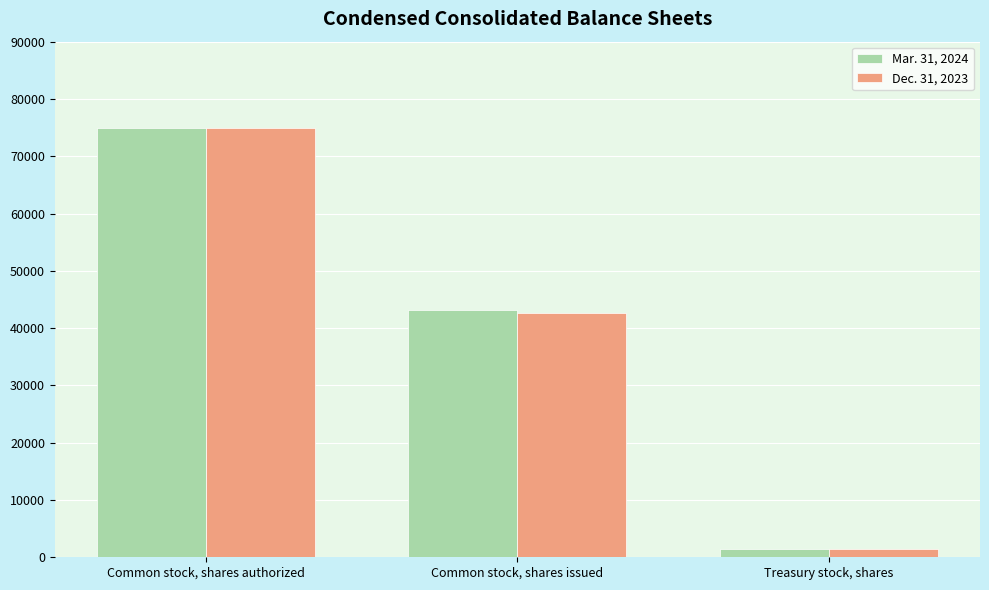

Rank the series at Common stock, shares issued from highest to lowest value.

Mar. 31, 2024, Dec. 31, 2023